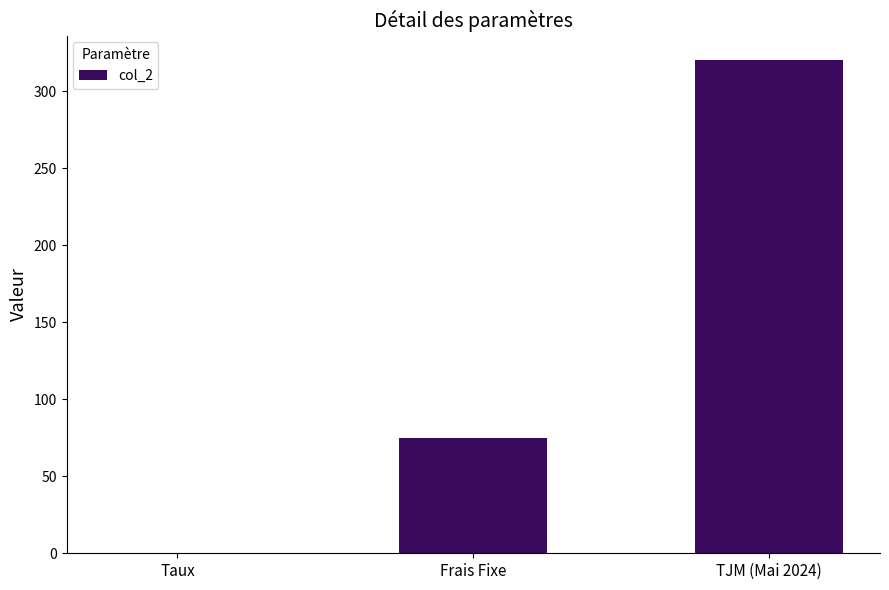

What is the approximate value at Frais Fixe?

75.0